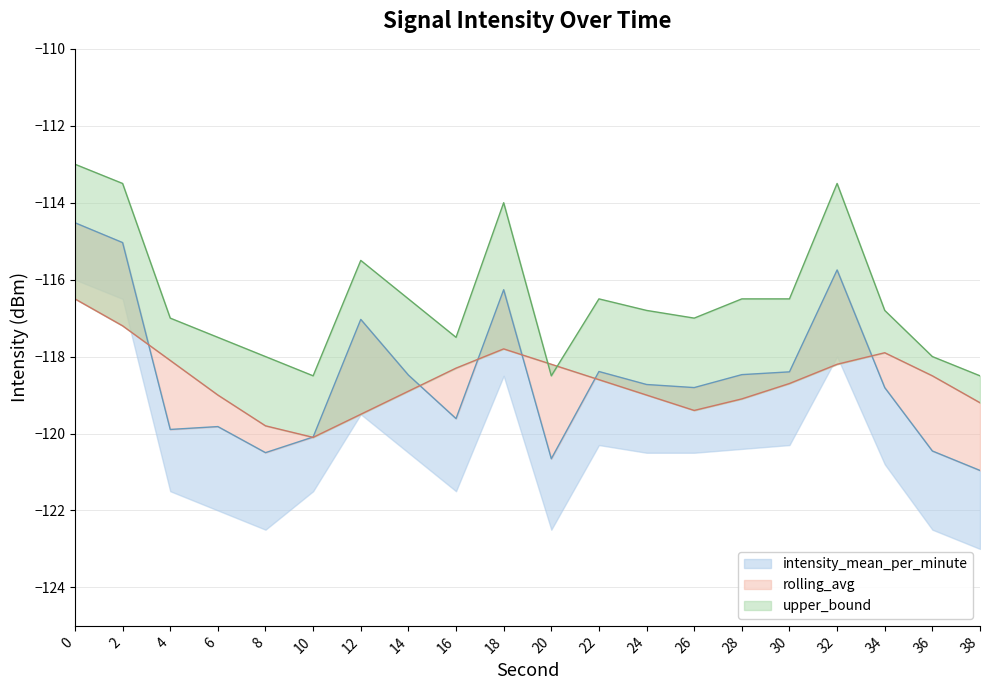

What is the minimum value for upper_bound?

-118.5